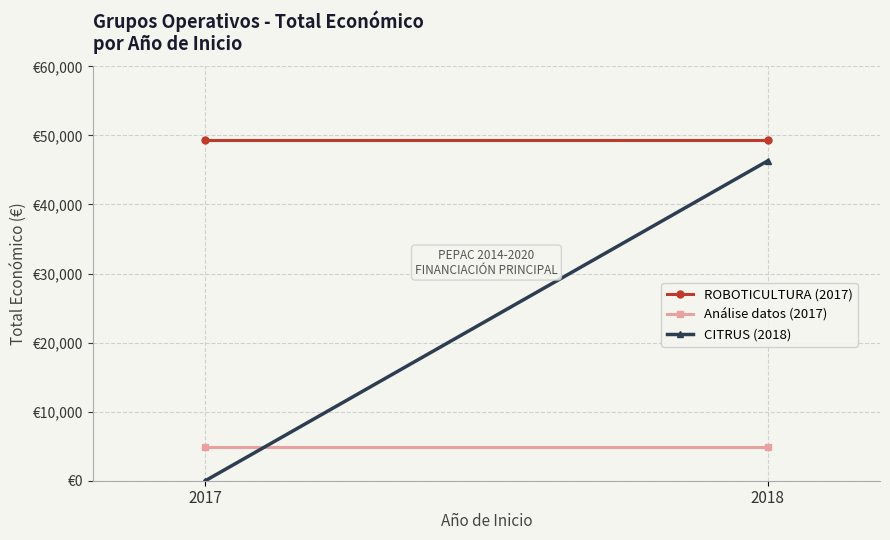

Reading left to right, what are all the values shown in this chart?

ROBOTICULTURA (2017): 2017=49291	2018=49291
Análise datos (2017): 2017=4900	2018=4900
CITRUS (2018): 2017=0	2018=46300